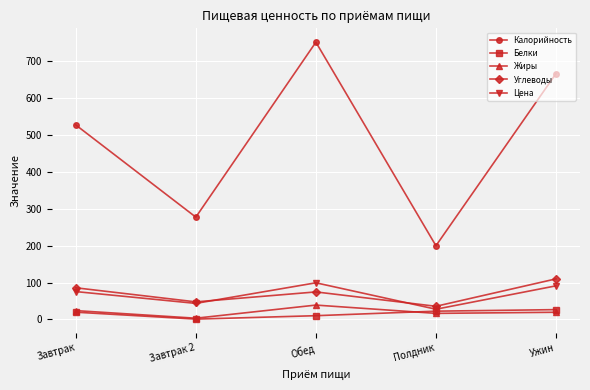

How many lines are shown in the chart?

5